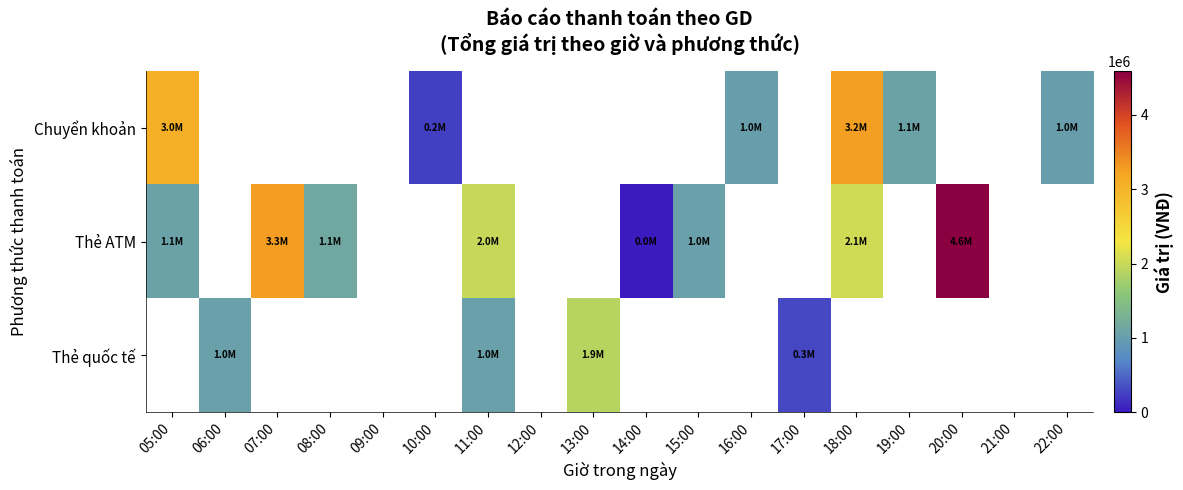

Rank the series by their average value, from lowest to highest.

Thẻ quốc tế, Chuyển khoản, Thẻ ATM